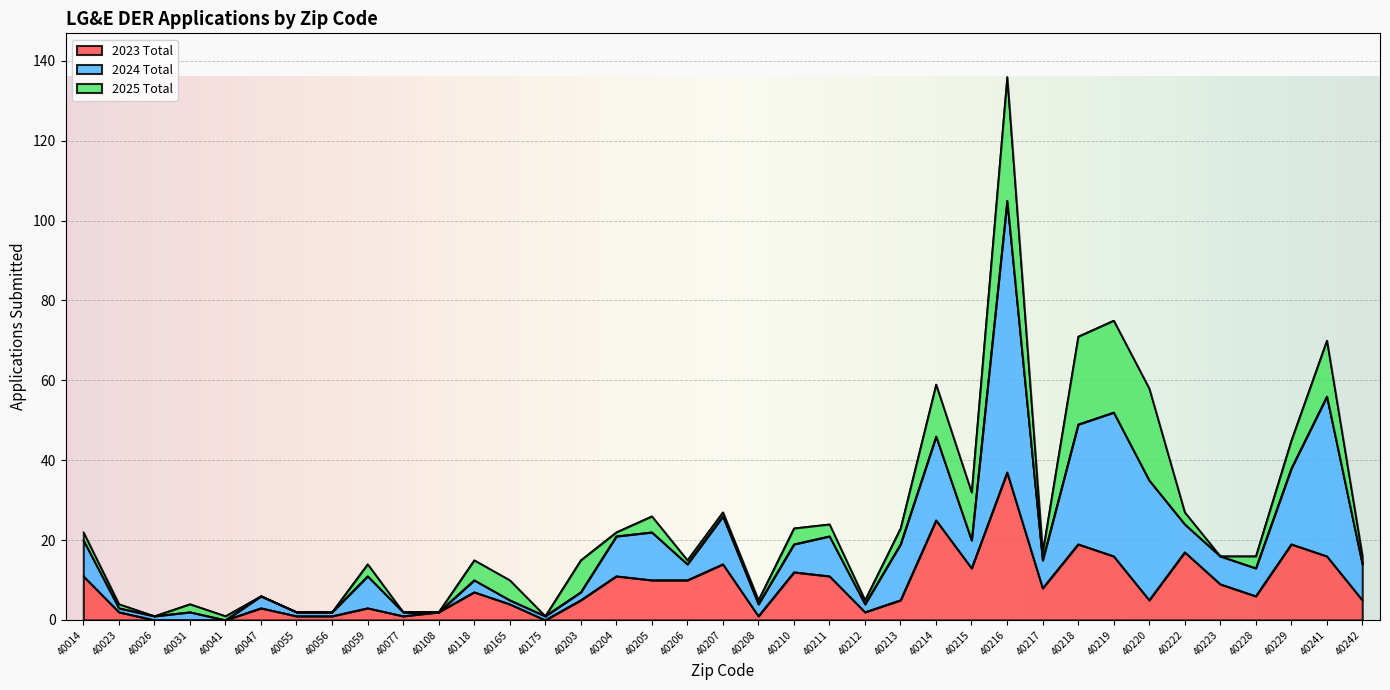

Which series ends up on top after the final intersection of 2024 Total and 2025 Total?

2024 Total